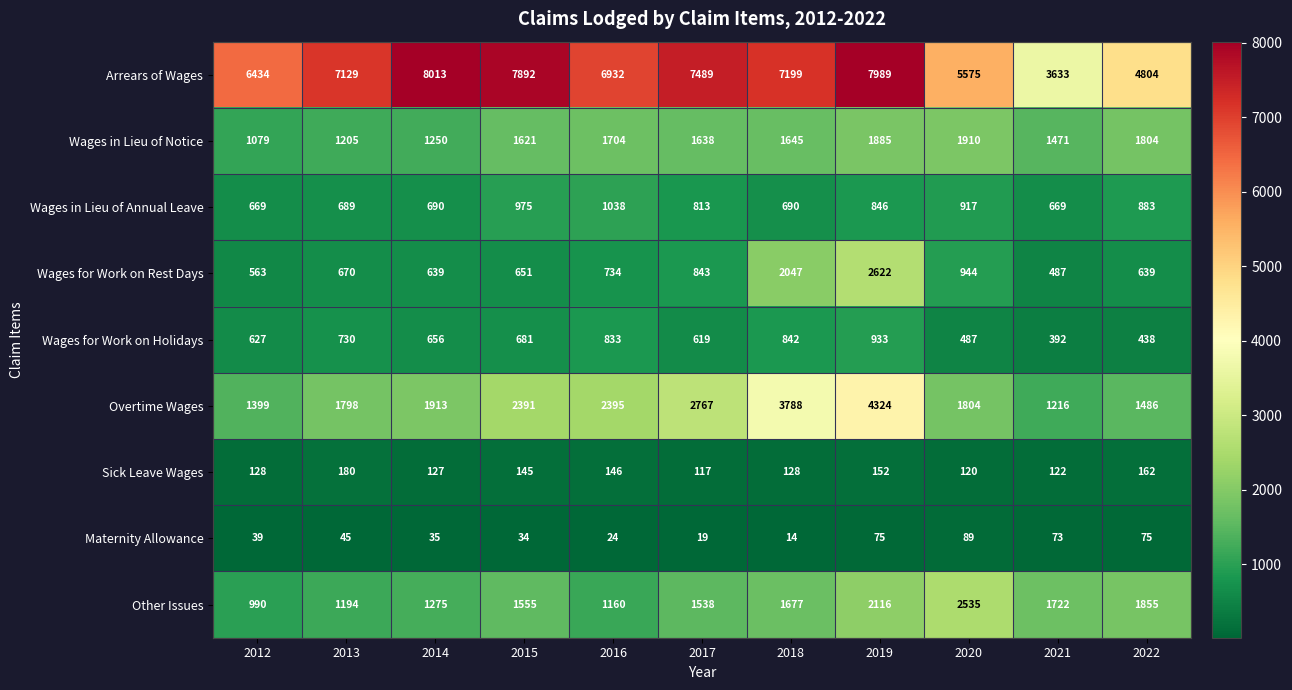

What is the difference between the second highest and second lowest values in the Maternity Allowance series?

56